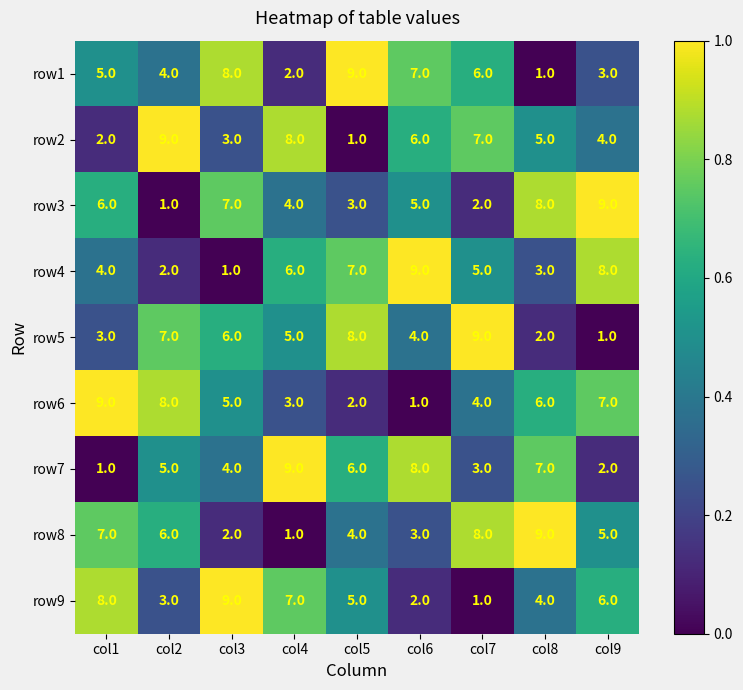

At which label does row4 reach its minimum?

col3